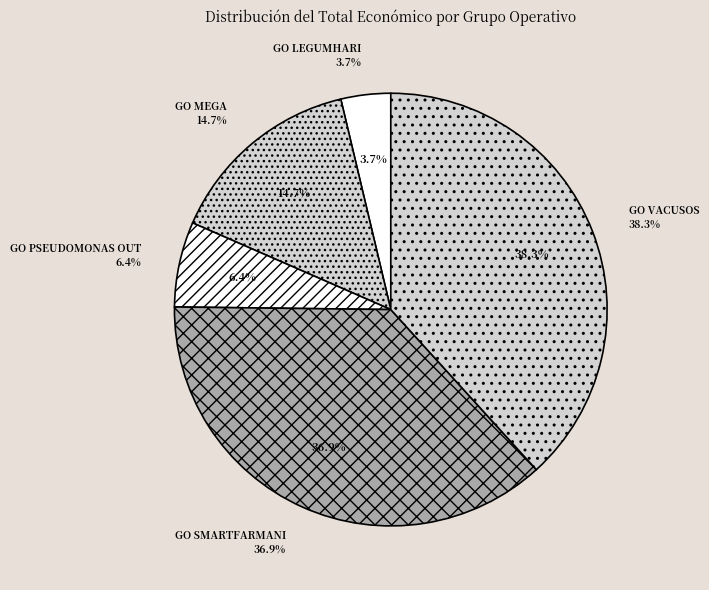

Which slice is the smallest?

GO LEGUMHARI